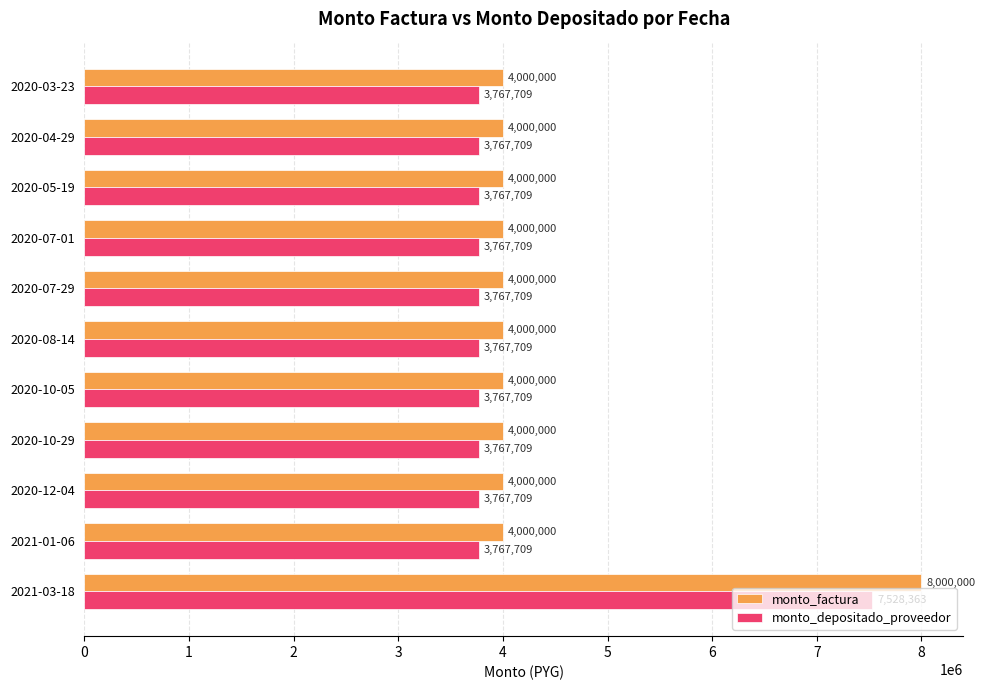

List the series in order of their overall mean, lowest first.

monto_depositado_proveedor, monto_factura